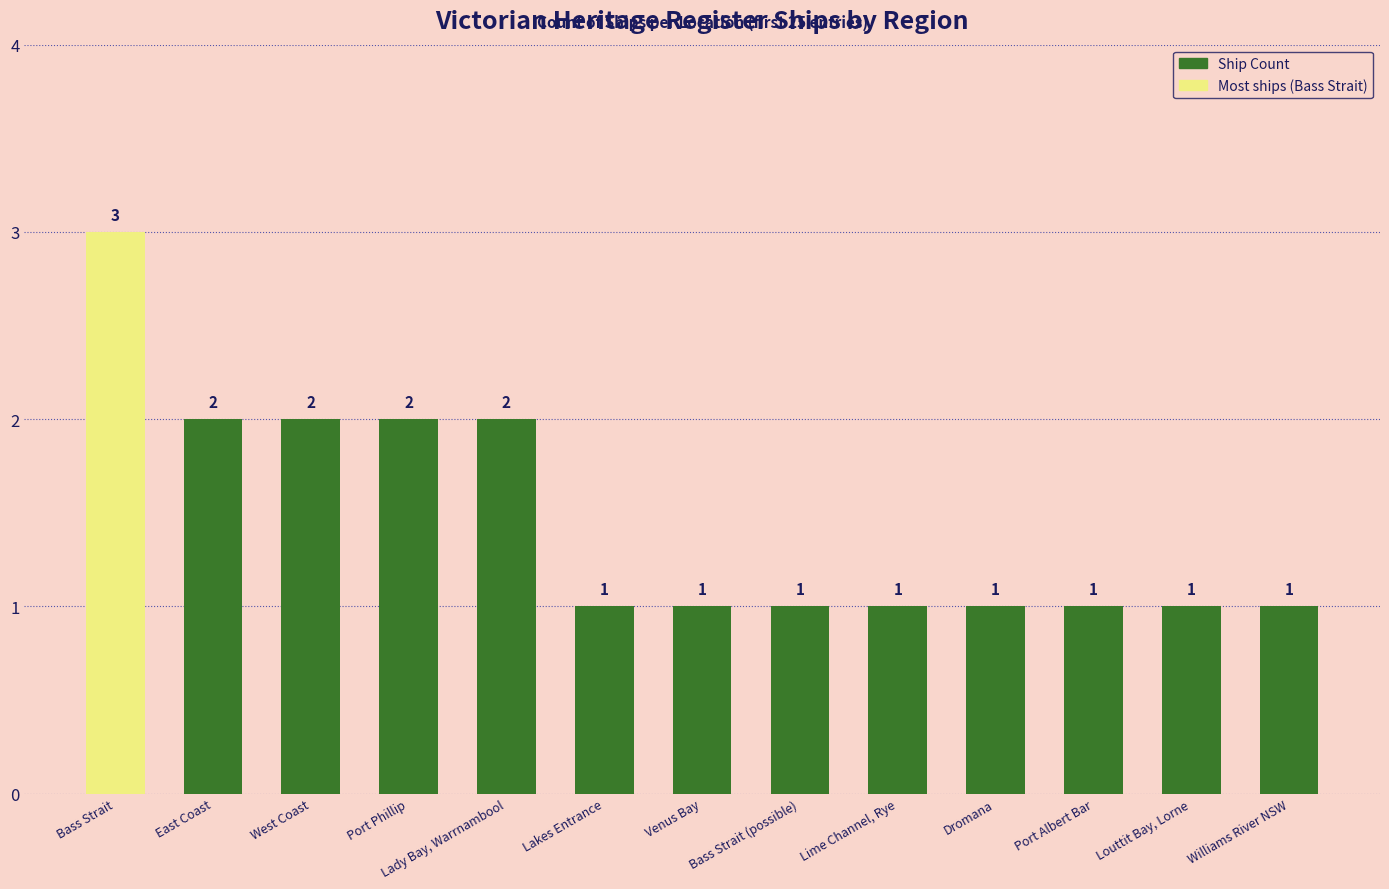

What is the difference between the values at Lime Channel, Rye and West Coast?

1